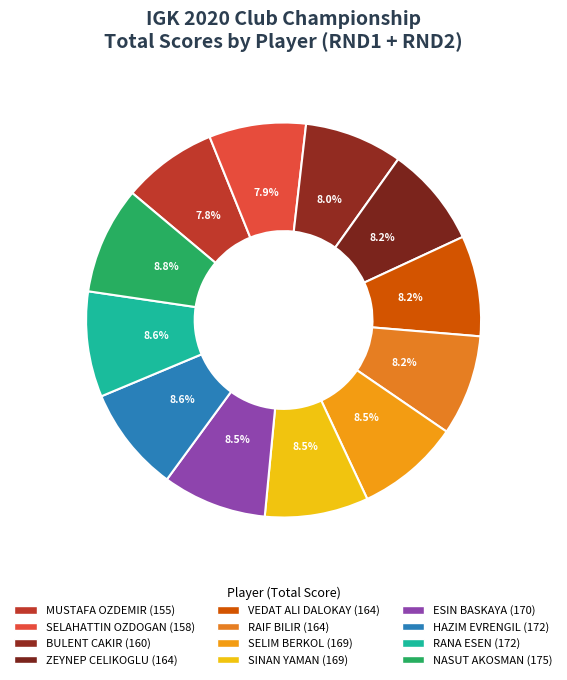

Between RAIF BILIR and VEDAT ALI DALOKAY, which is larger?

RAIF BILIR